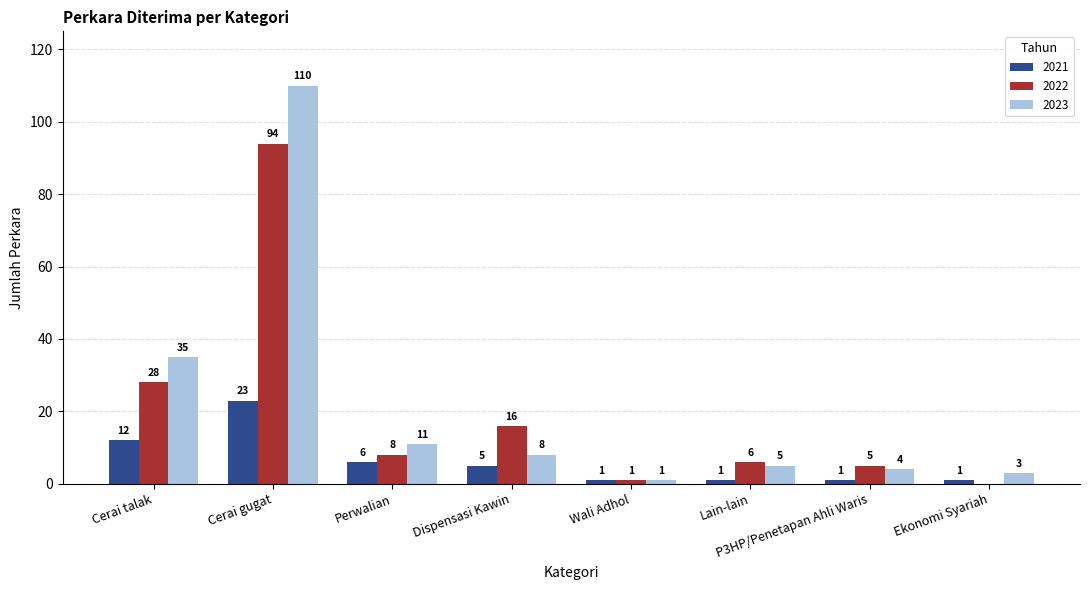

At which label is 2023 closest to 55?

Cerai talak